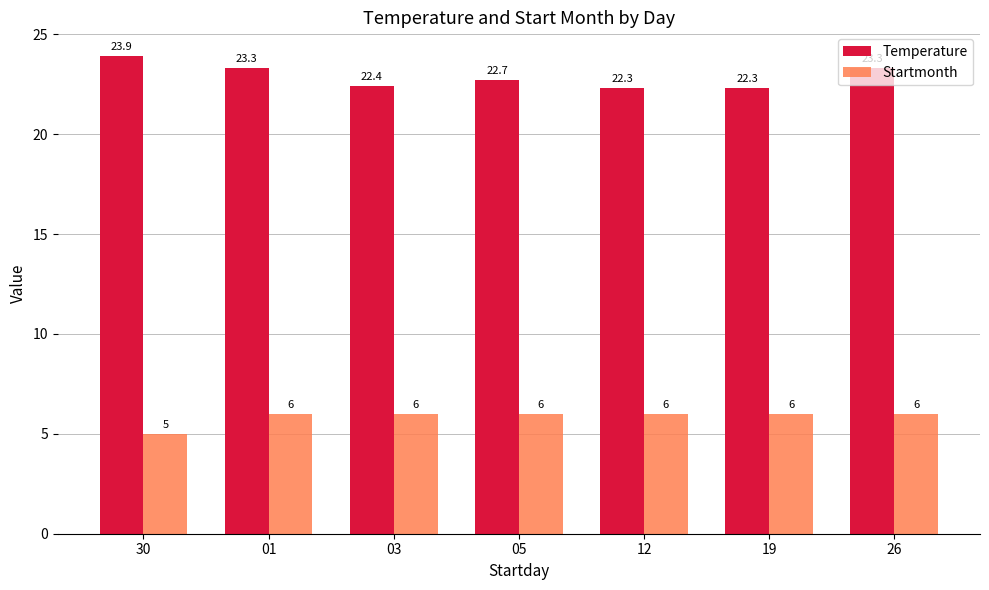

What is the difference between the maximum and minimum values in the Temperature series?

1.6